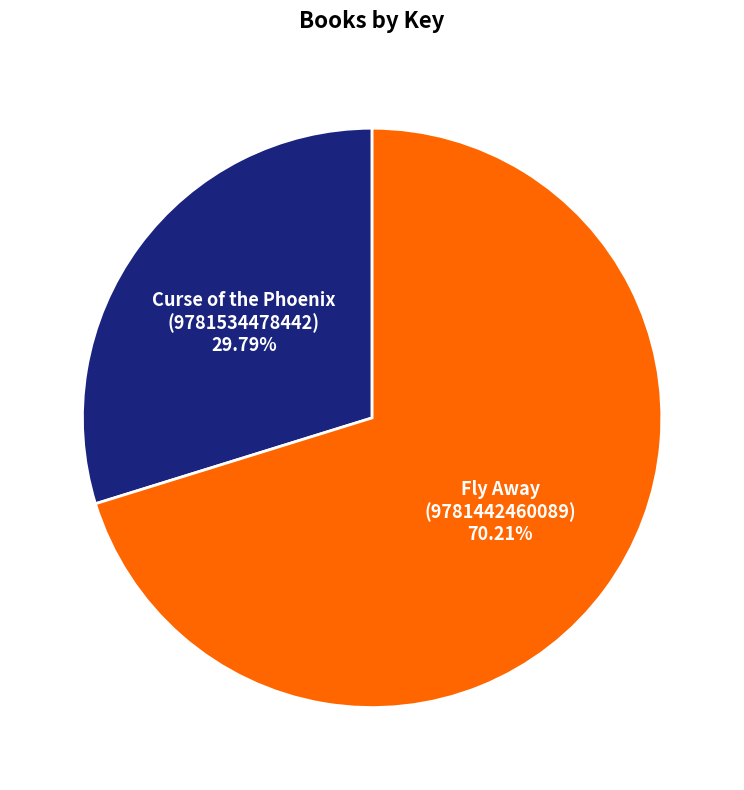

Is there a majority slice in this chart?

Yes